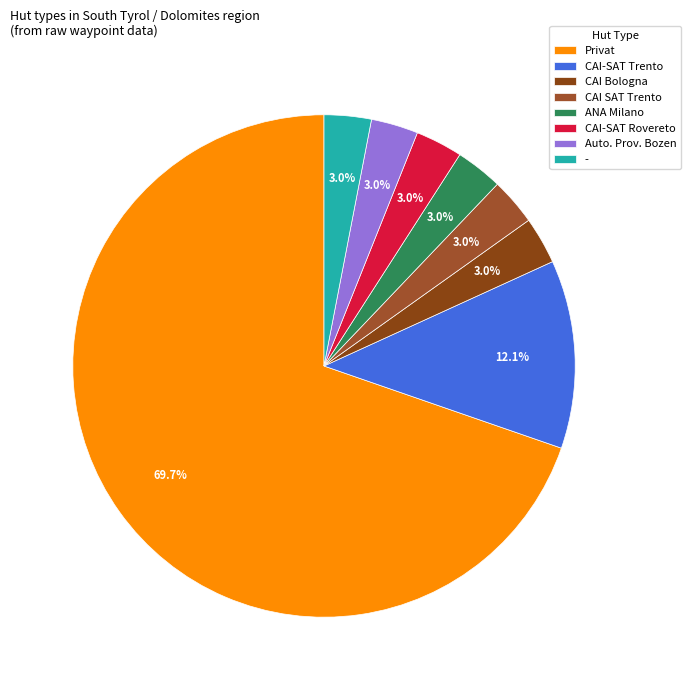

What is the largest slice in the pie chart?

Privat